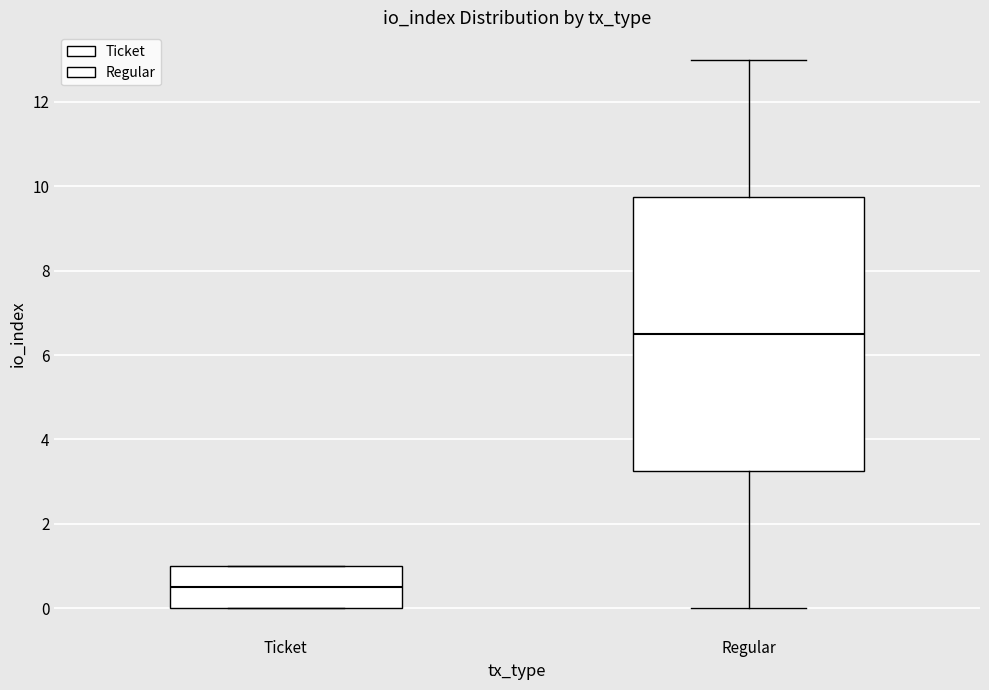

Which box's median line is the highest?

Regular